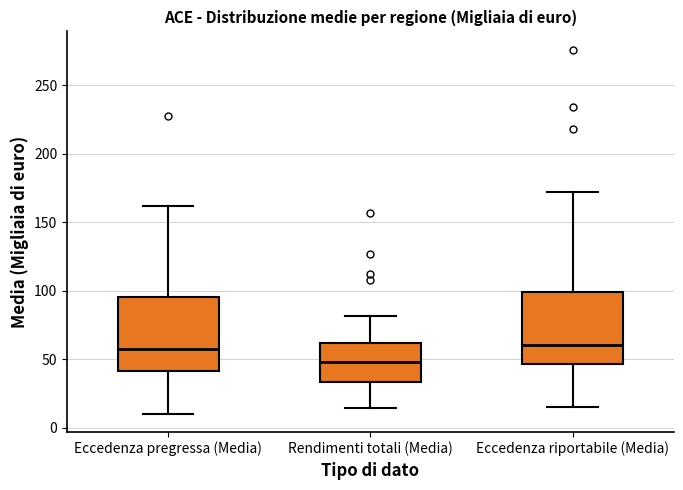

Reading left to right, read every box against the y-axis: the position of its median line, the range the box covers, and the ends of its whiskers. The values are not printed on the chart, so give them approximately, as read against the axis.

Eccedenza pregressa (Media): median 60, box 40 to 95, whiskers 10 to 160
Rendimenti totali (Media): median 50, box 35 to 60, whiskers 15 to 80
Eccedenza riportabile (Media): median 60, box 45 to 100, whiskers 15 to 170